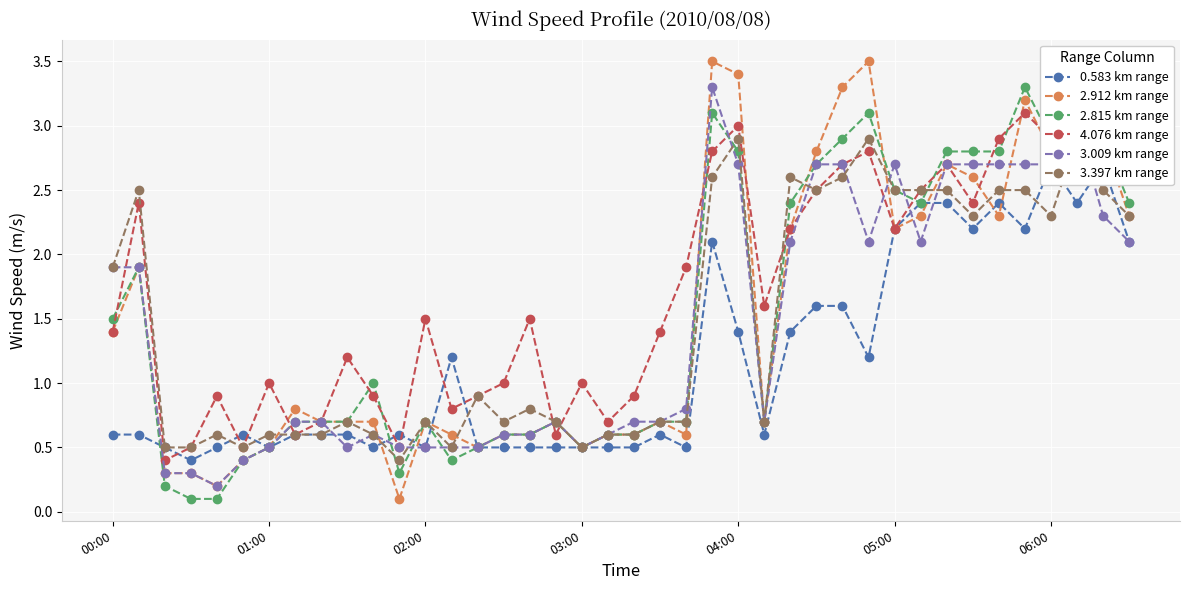

Rank the series at 00:00 from lowest to highest value.

0.583 km range, 2.912 km range, 4.076 km range, 2.815 km range, 3.009 km range, 3.397 km range